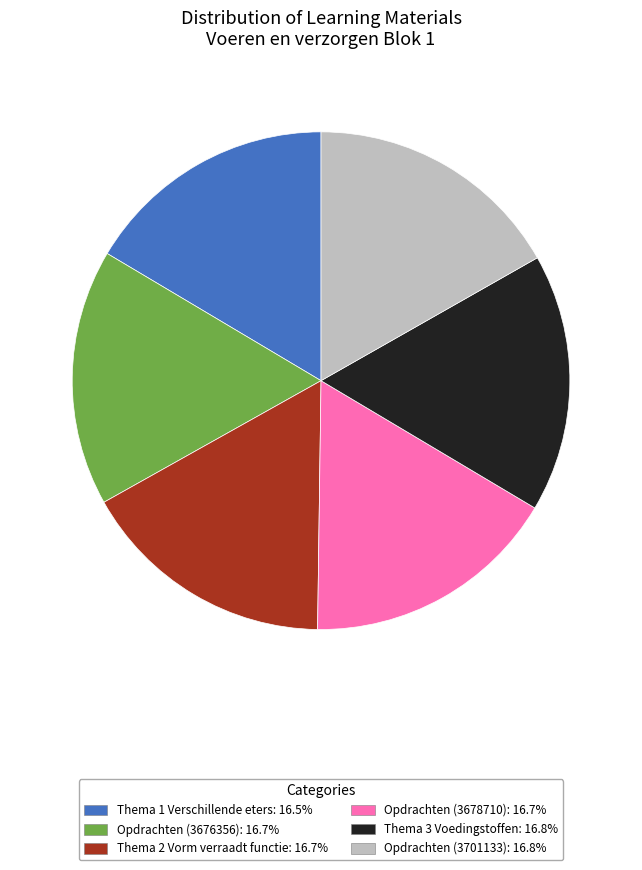

How many slices are in this pie chart?

6